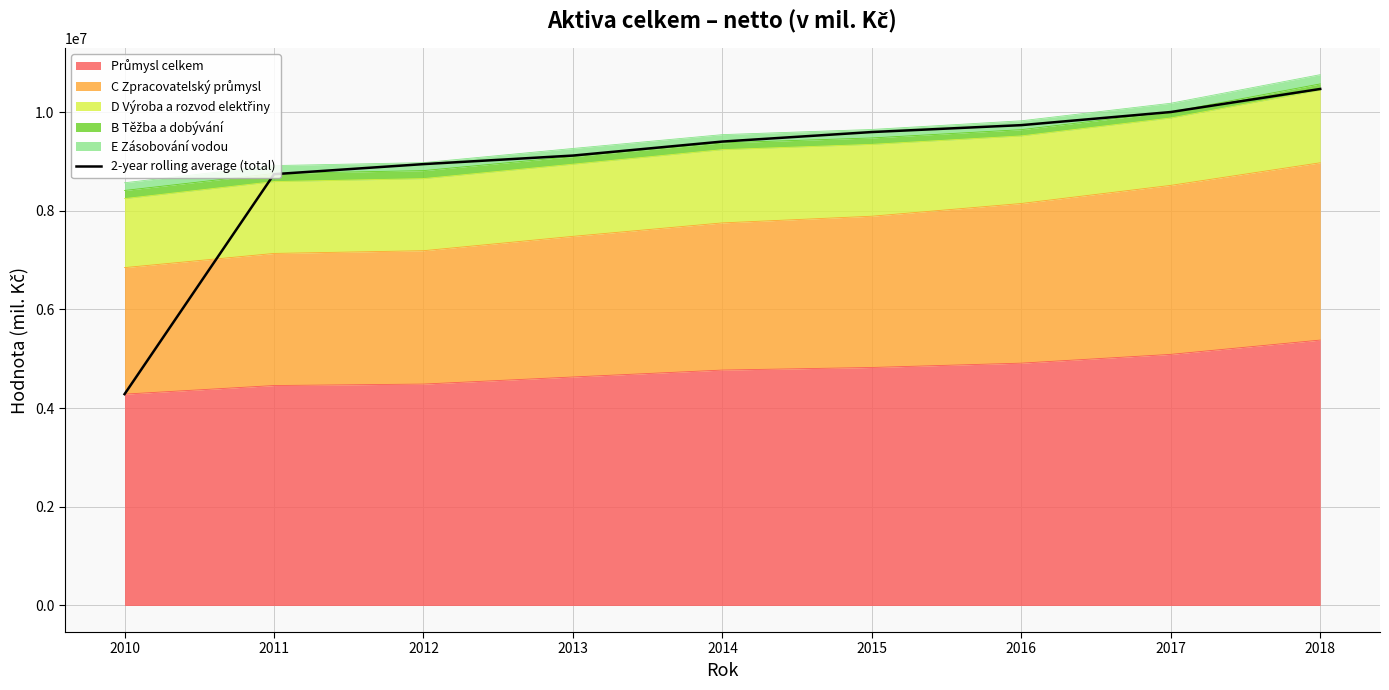

What is the minimum value shown in the chart?

4283714.0